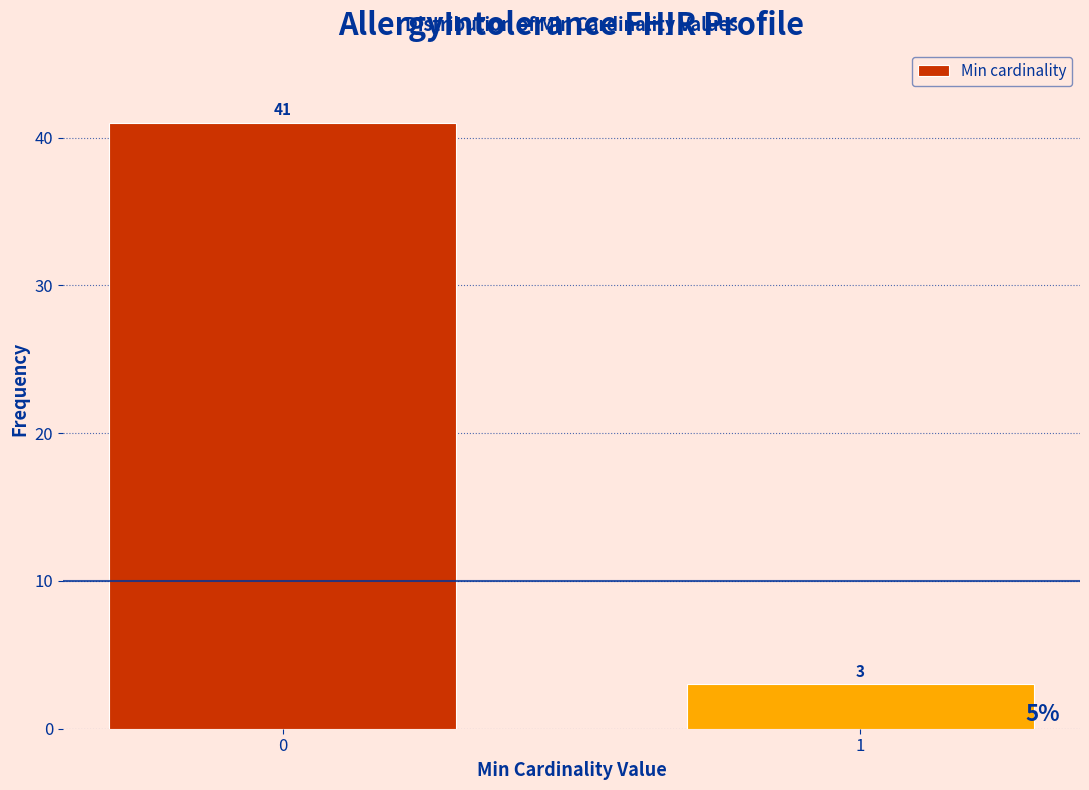

Reading right to left, what are all the values shown in this chart?

3	41